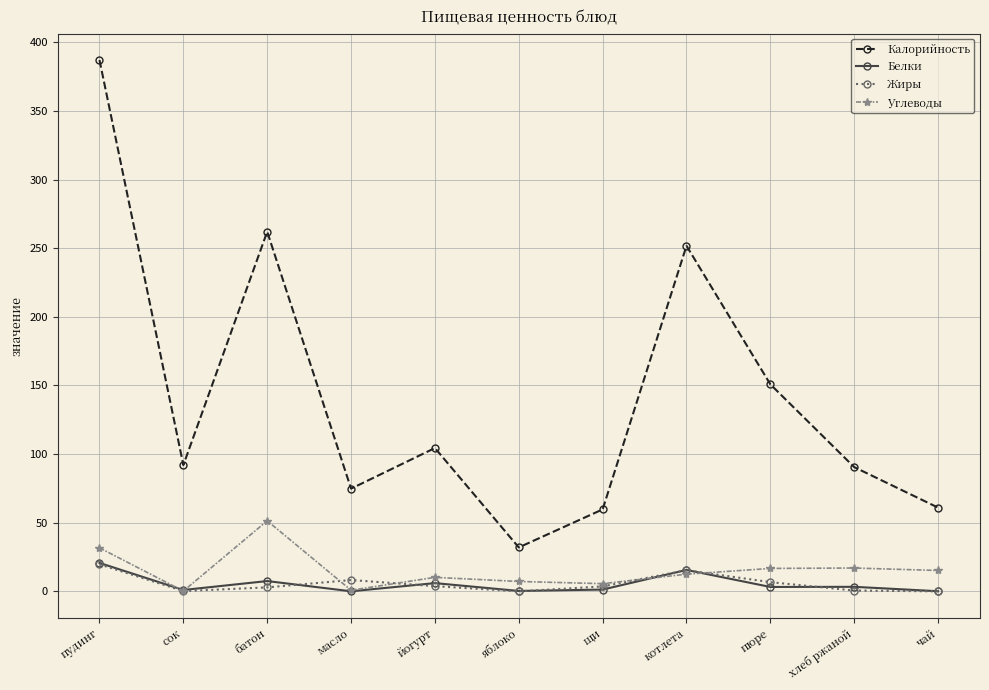

Is it true that Калорийность equals 74.8 at масло?

True